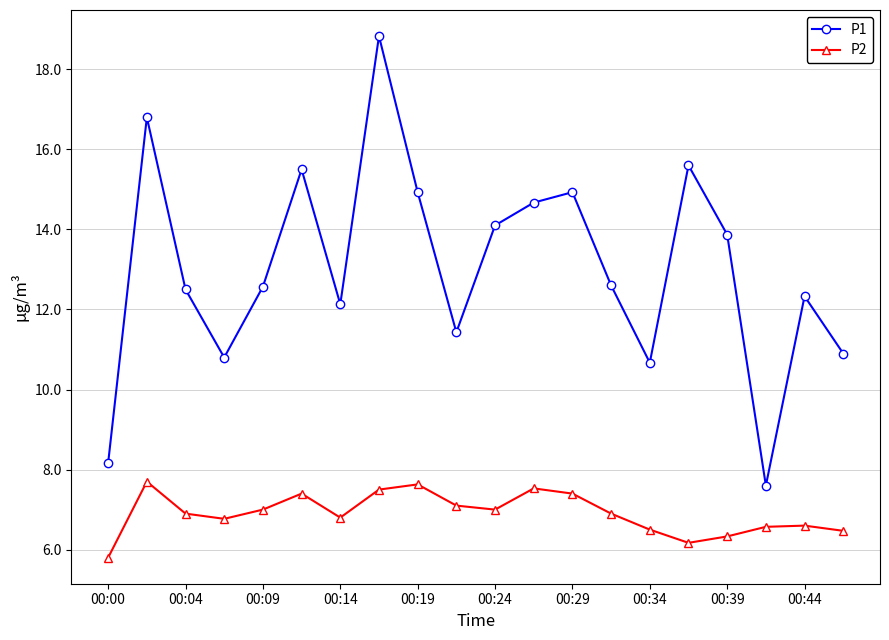

List the series in order of their overall mean, highest first.

P1, P2